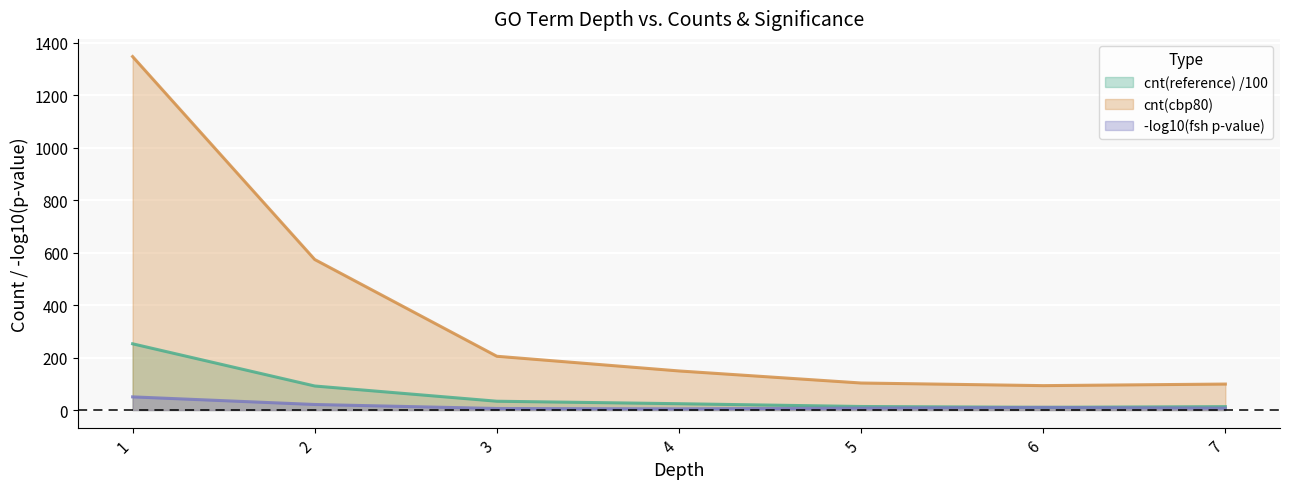

True or false: fsh_neg_log10 has more than 2 points higher than both neighbors.

False